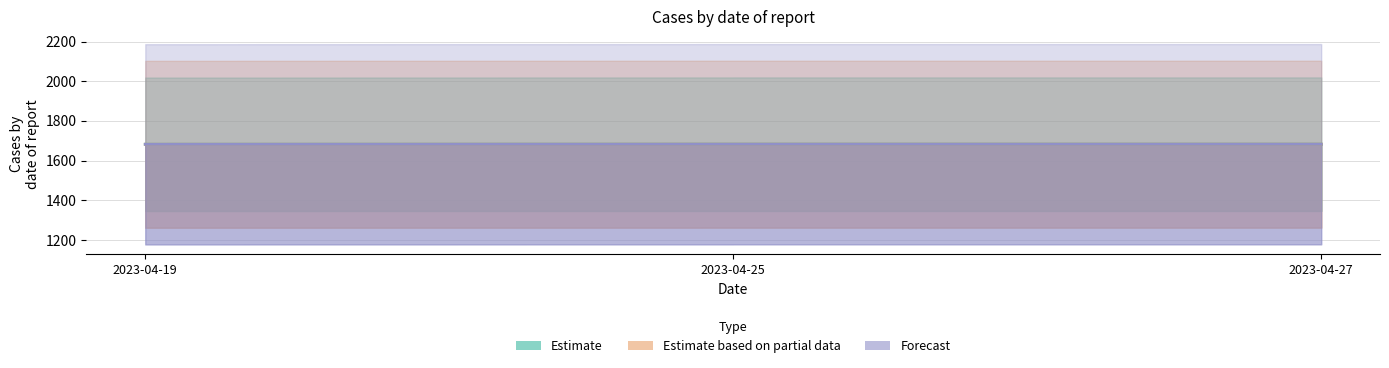

What is the average value of the Forecast series?

1682.4